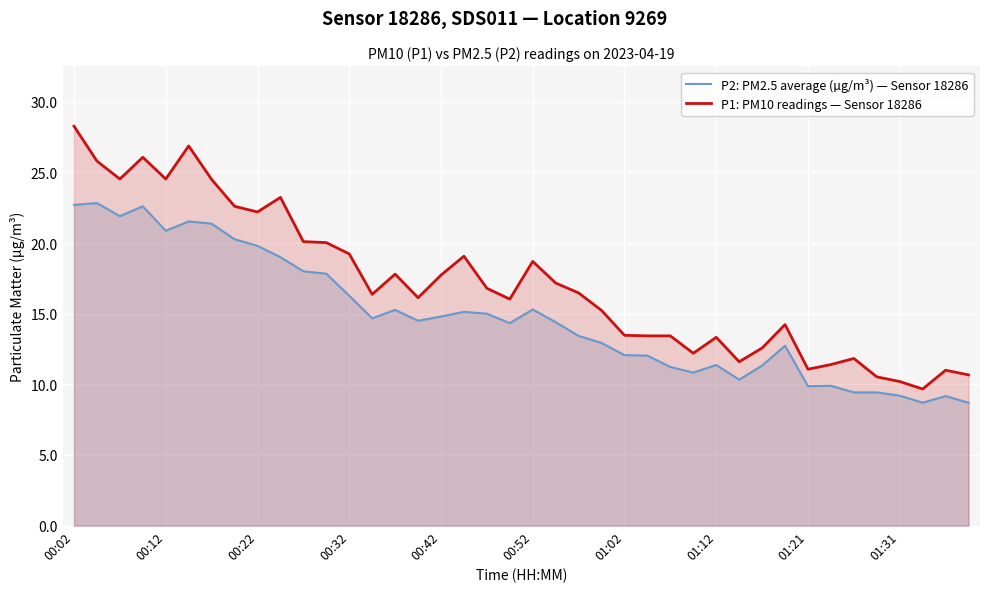

How many lines are shown in the chart?

2